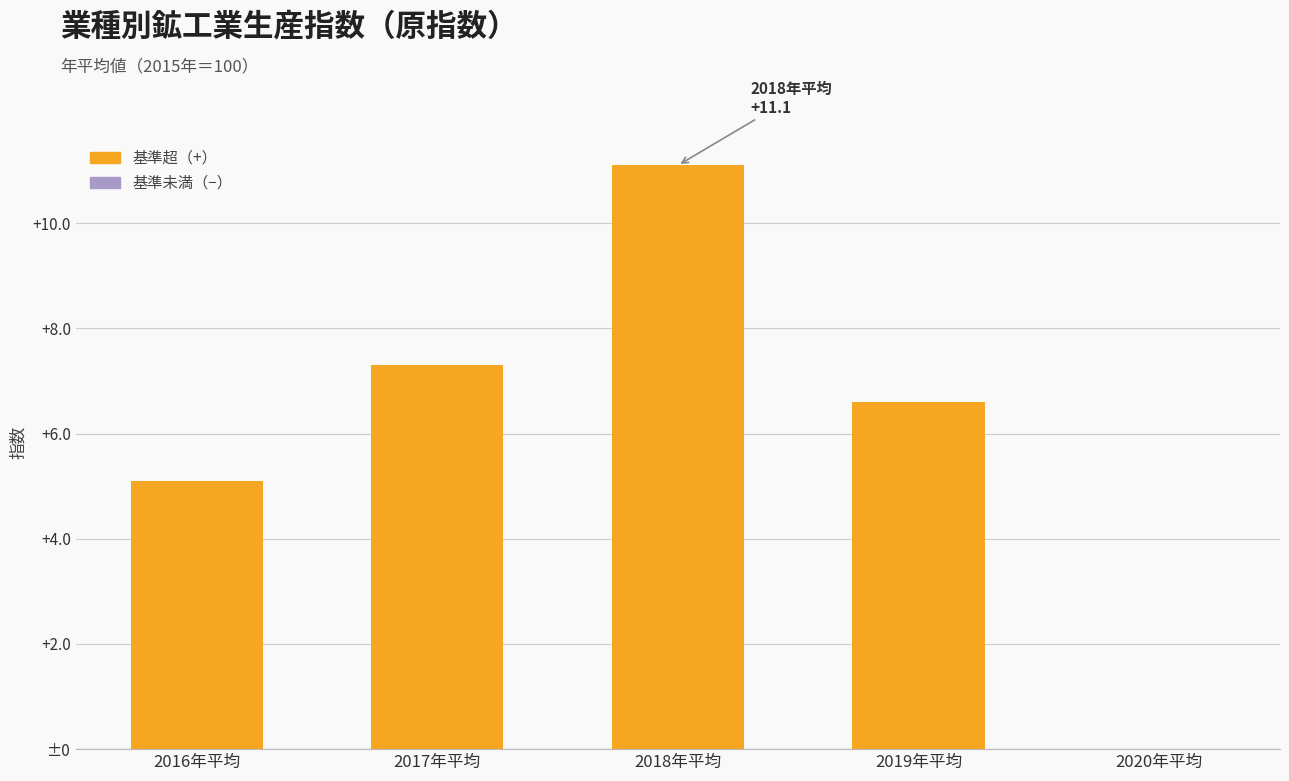

List the labels in order of value, smallest first.

2020年平均, 2016年平均, 2019年平均, 2017年平均, 2018年平均